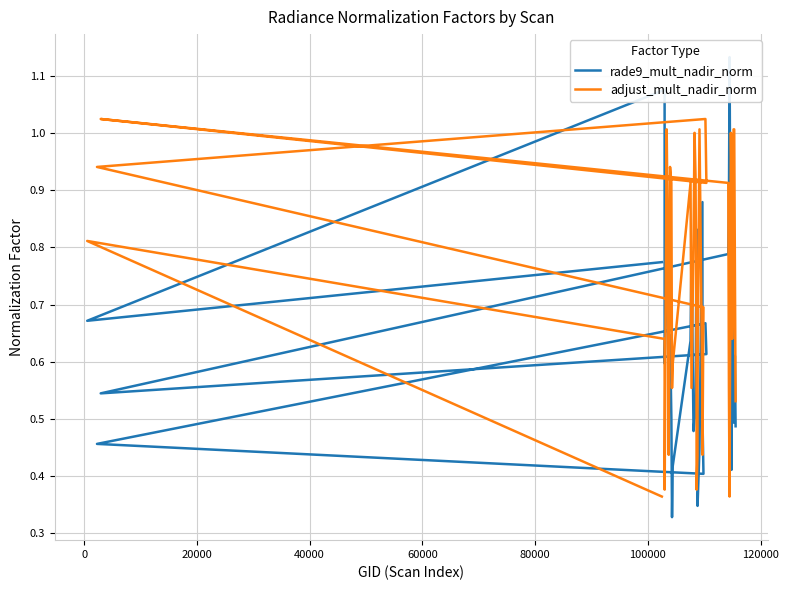

What is the sum of all rade9_mult_nadir_norm values?

24.7